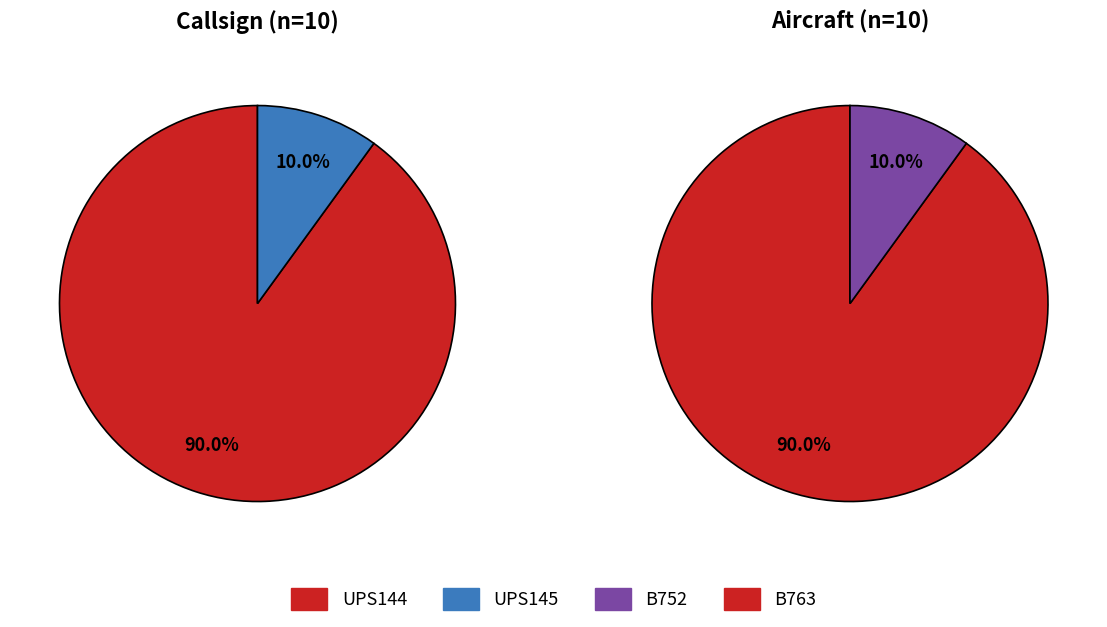

To the nearest percent, what is the average slice percentage?

50%